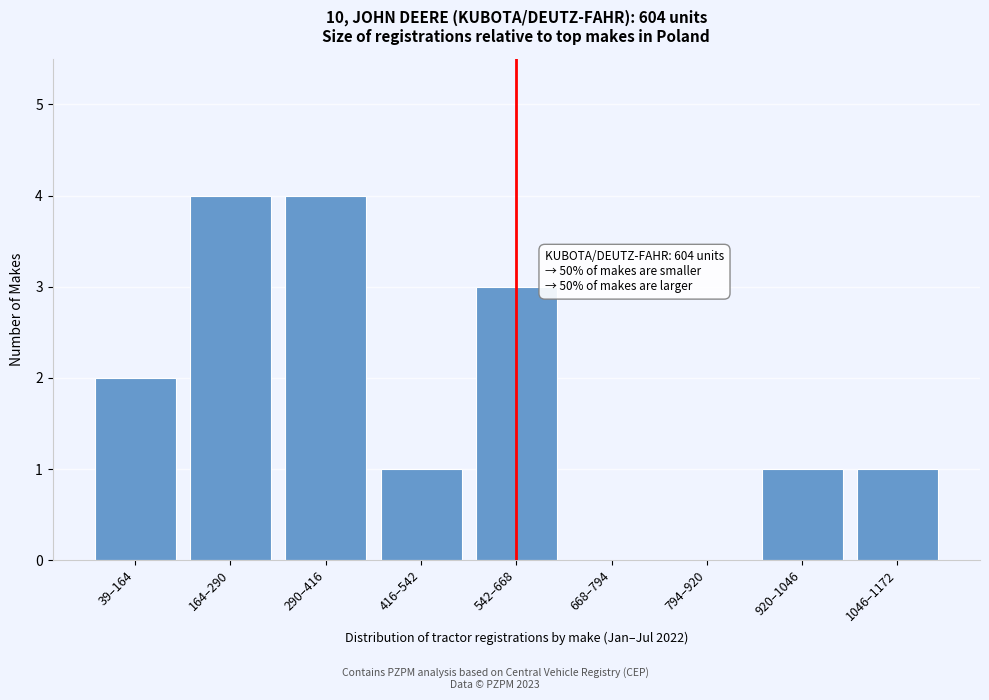

Reading left to right, what are all the values shown in this chart?

39–164=2	164–290=4	290–416=4	416–542=1	542–668=3	668–794=0	794–920=0	920–1046=1	1046–1172=1